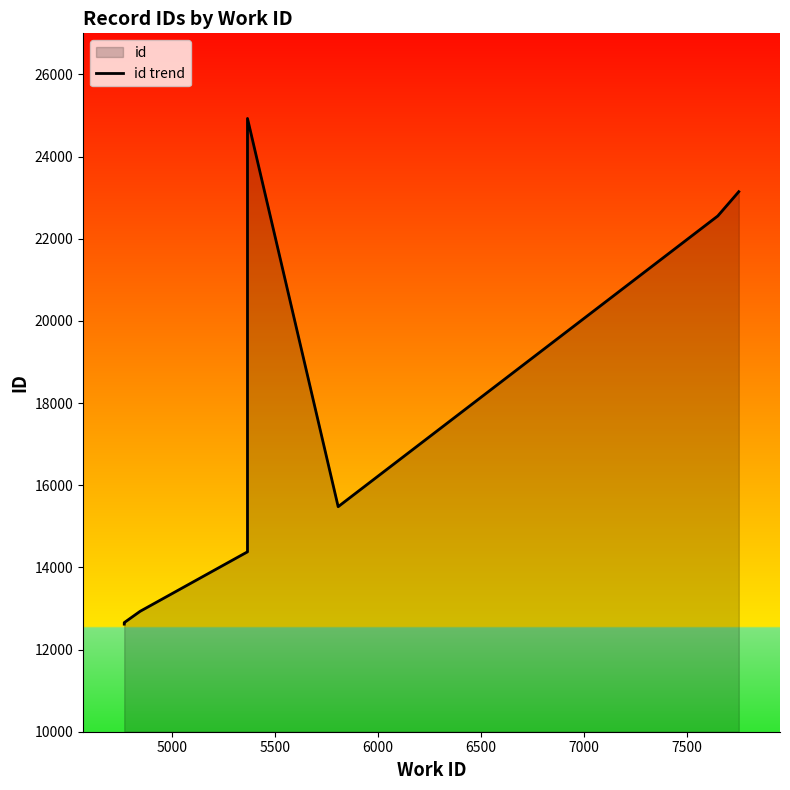

Reading left to right, transcribe all the data shown in this chart.

12619	12647	12651	12656	12931	14379	24928	15478	22554	23145